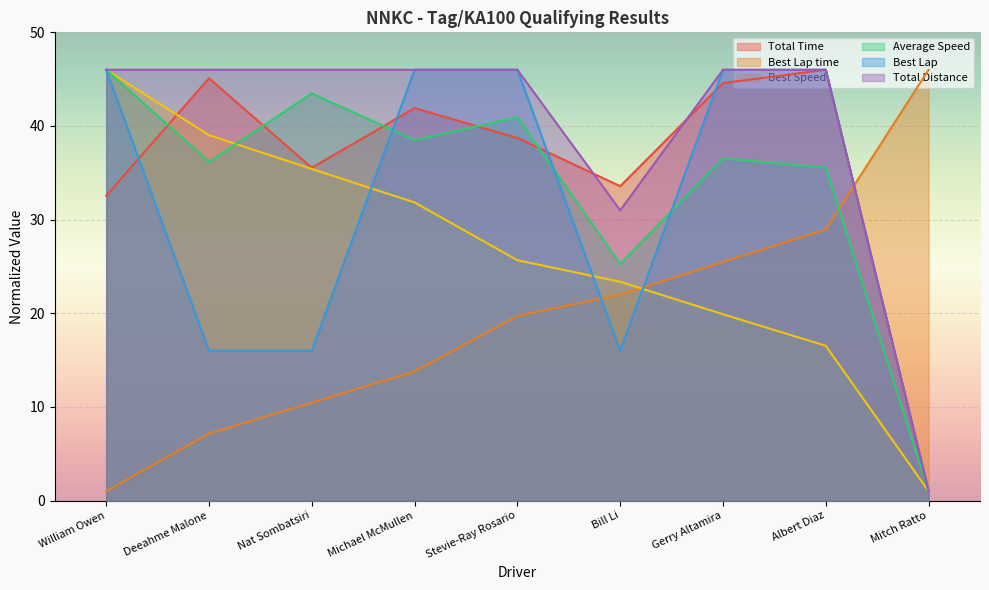

How many lines are shown in the chart?

6